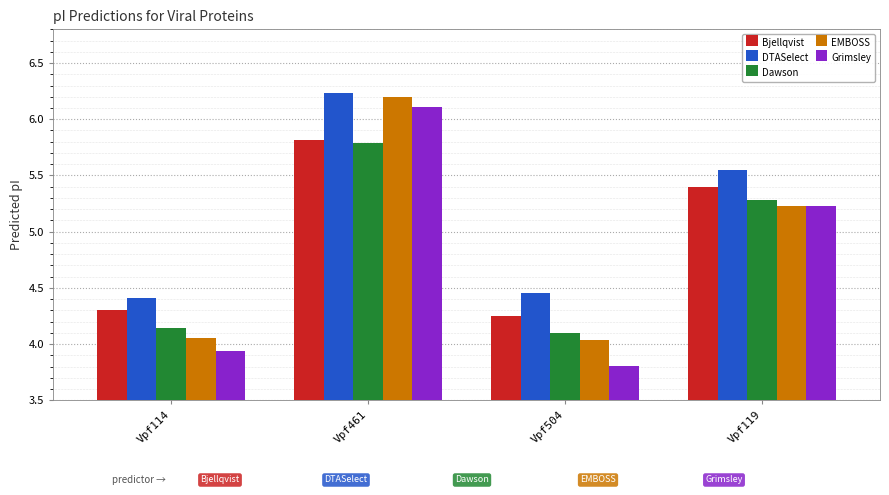

What is the sum of all Dawson values?

19.3